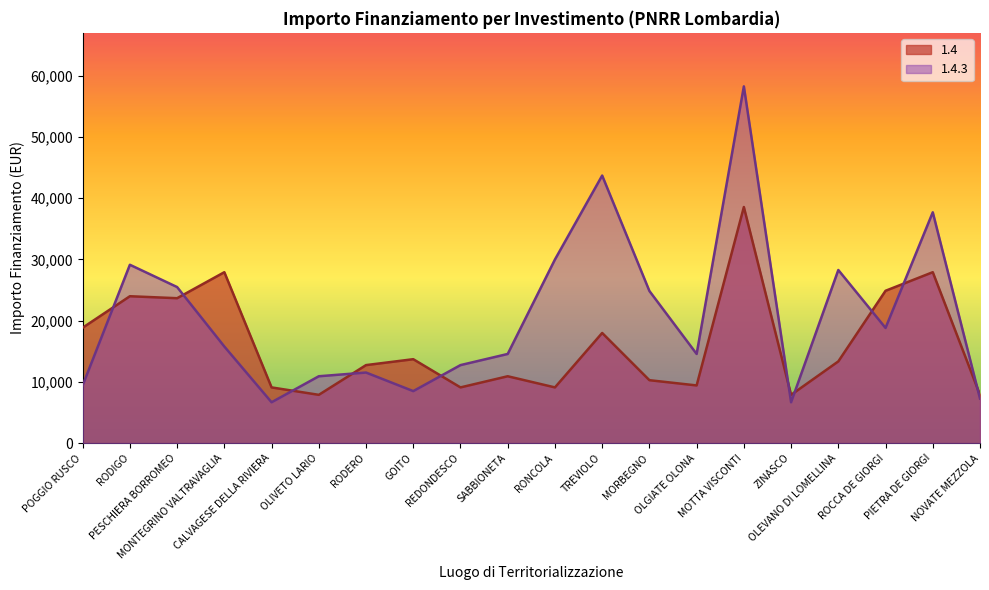

What position from the left is OLEVANO DI LOMELLINA?

17